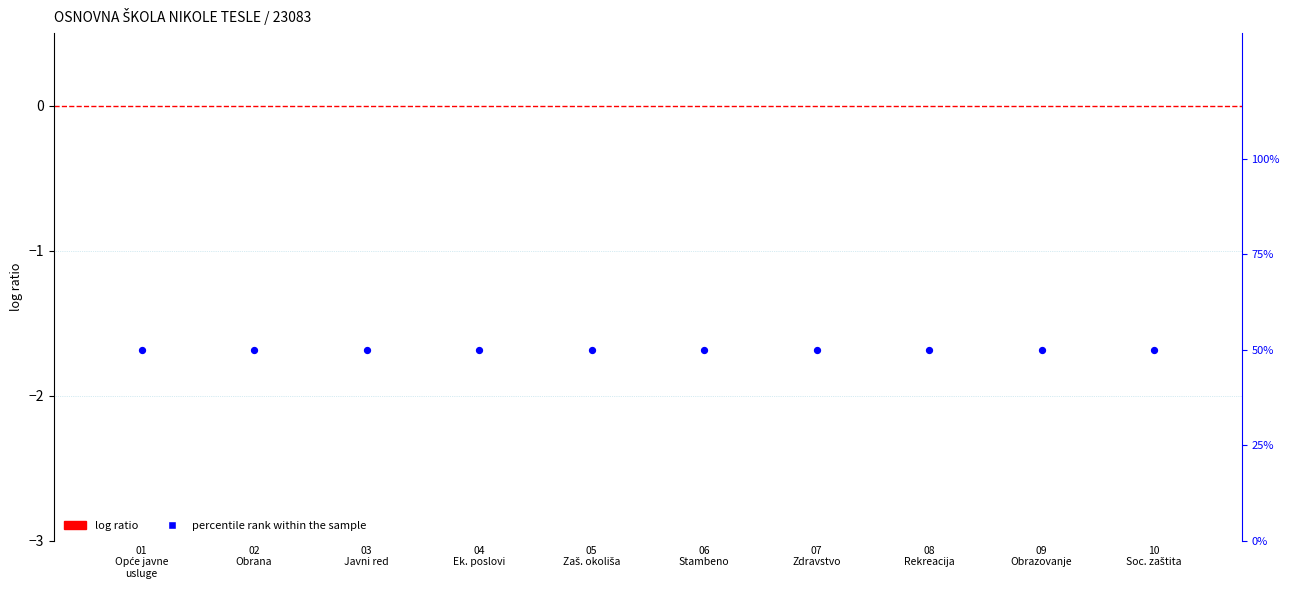

What are all the series names shown in the legend?

log ratio, percentile rank within the sample